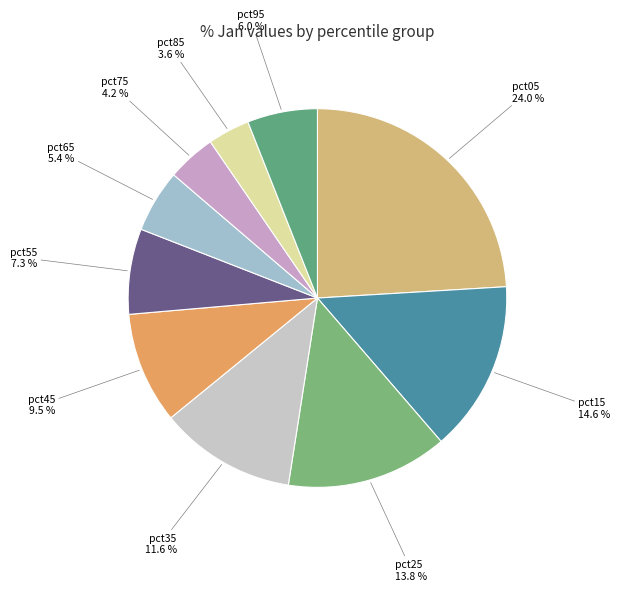

Count the number of slices in the pie.

10